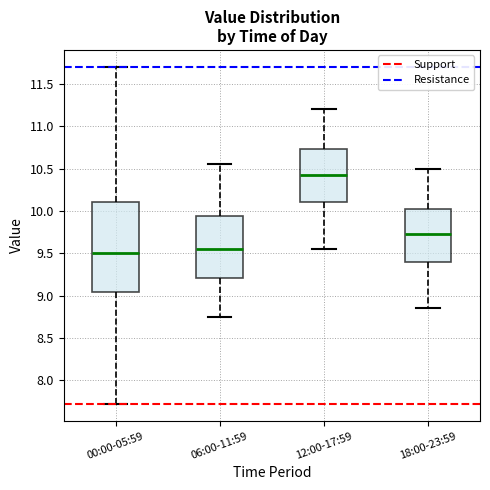

Reading left to right, transcribe this box plot: for each box, give where its median line is, the range the box spans, and where its two whiskers end, as read against the y-axis. The values are not printed on the chart, so give them approximately, as read against the axis.

00:00-05:59: median 9.50, box 9.05 to 10.10, whiskers 7.70 to 11.70
06:00-11:59: median 9.55, box 9.20 to 9.95, whiskers 8.75 to 10.55
12:00-17:59: median 10.45, box 10.10 to 10.75, whiskers 9.55 to 11.20
18:00-23:59: median 9.75, box 9.40 to 10.05, whiskers 8.85 to 10.50